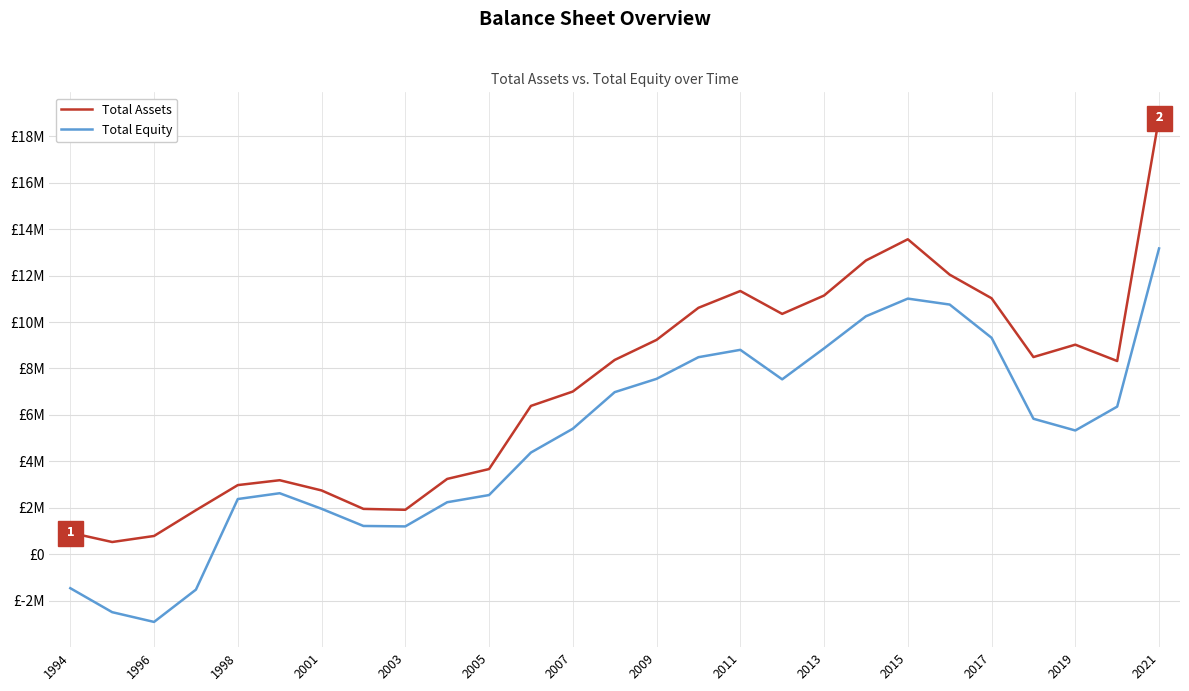

What is the value of the Total Assets point at the 20th from the left?

12648516